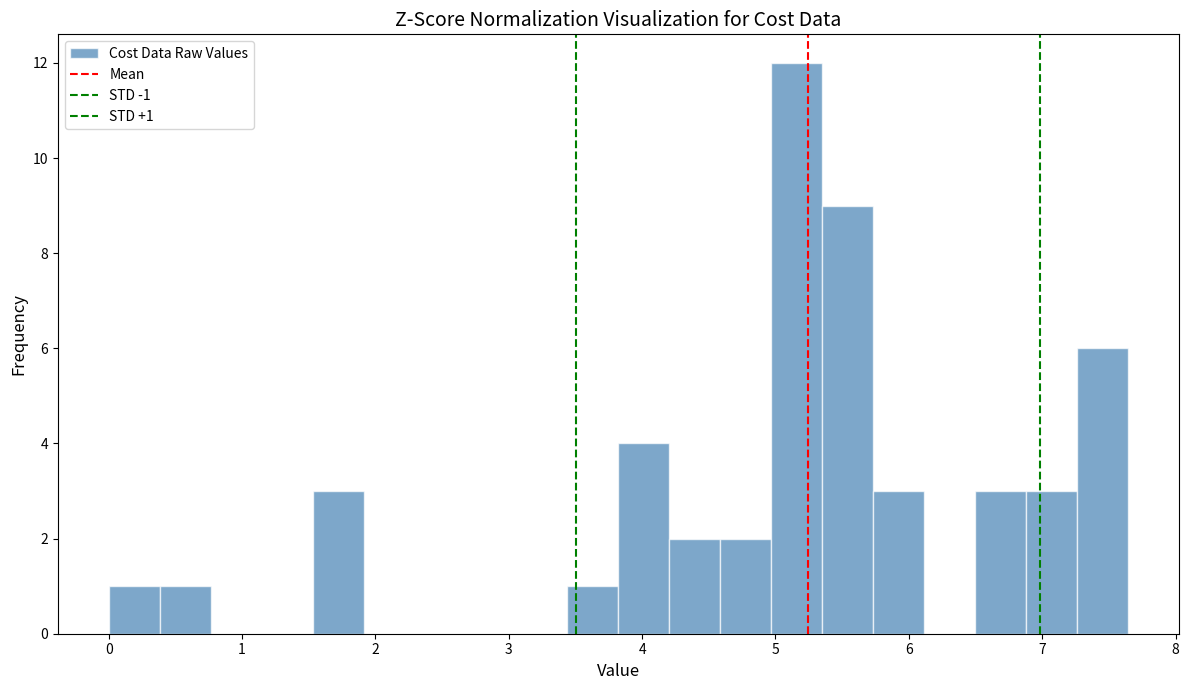

Around what value on the x-axis is the tallest bar? Give the approximate position of its centre, as read against the axis.

5.2